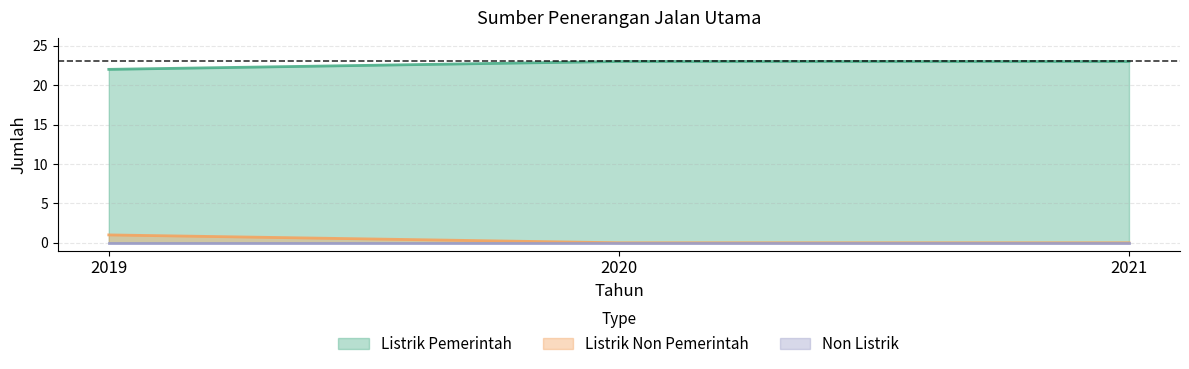

At which label does Listrik Pemerintah reach its peak?

2020